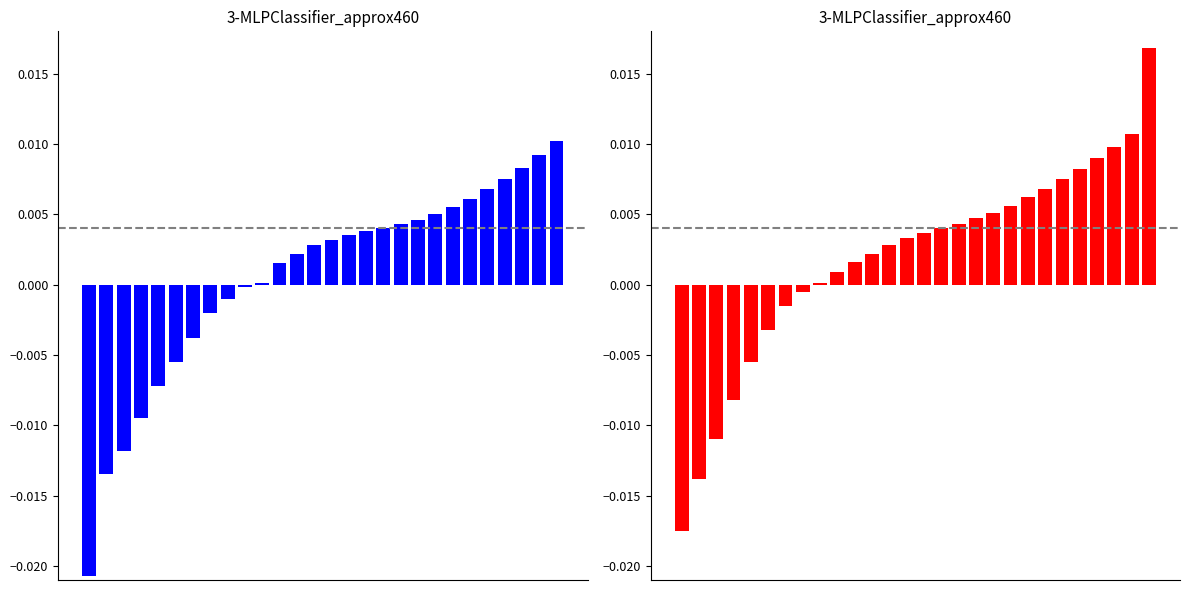

Which has a higher value, 25 or 16?

25